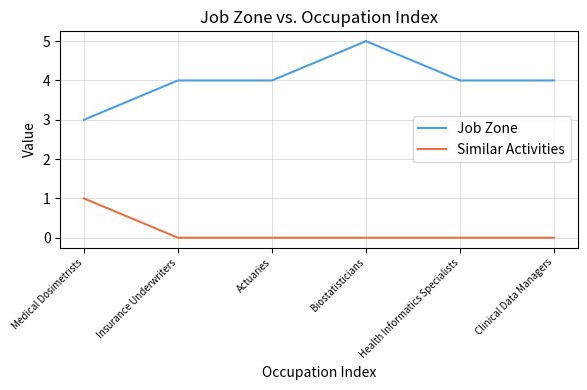

True or false: Similar Activities has a value of -1 at Health Informatics Specialists.

False